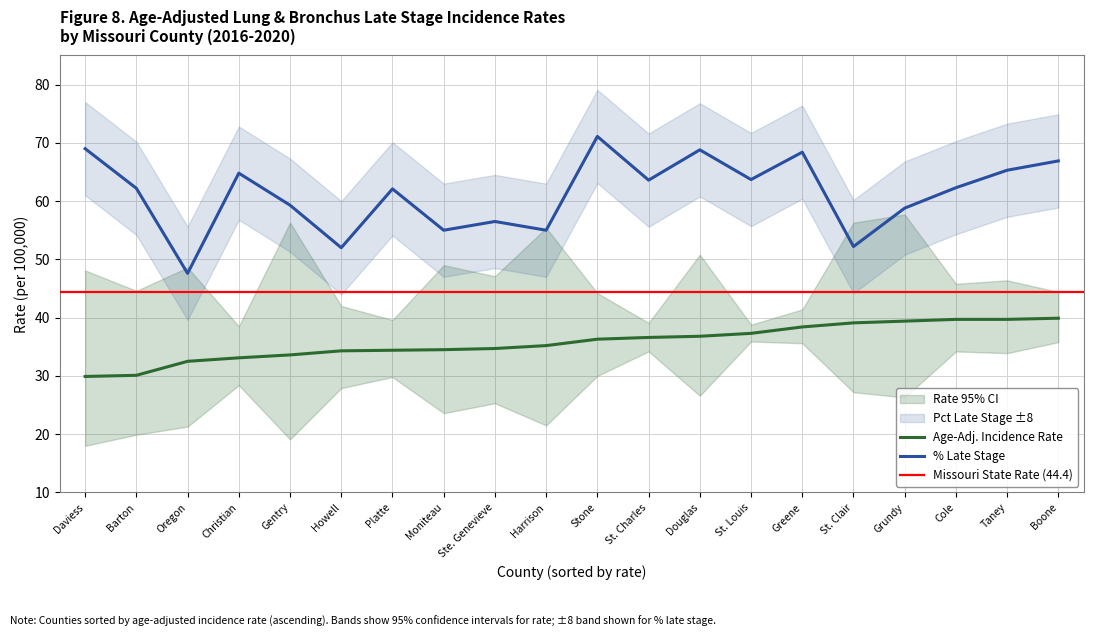

Which series has the largest range (max minus min)?

Pct_Late_Stage